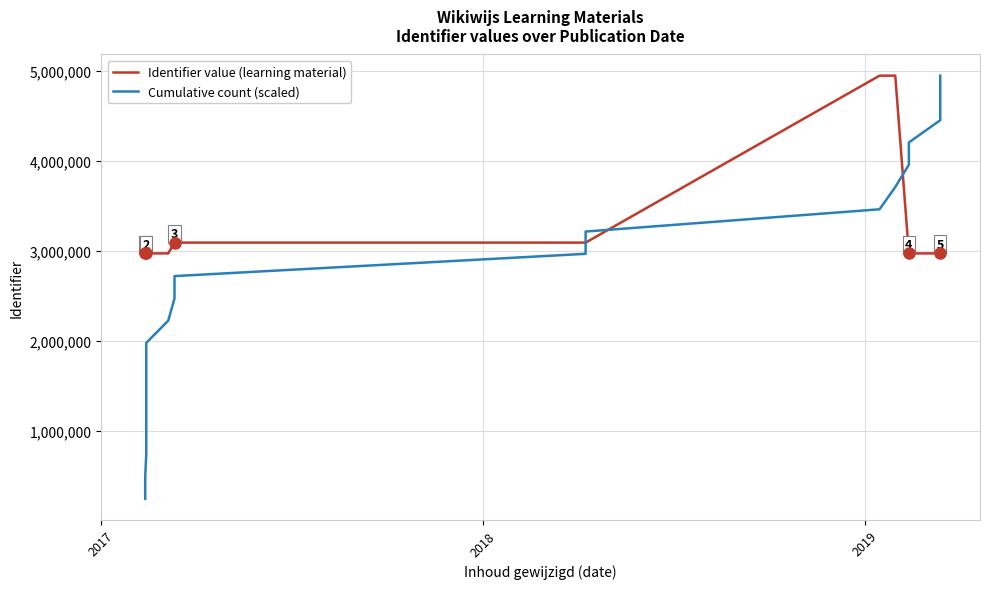

What is the maximum value shown in the chart?

4949217.0